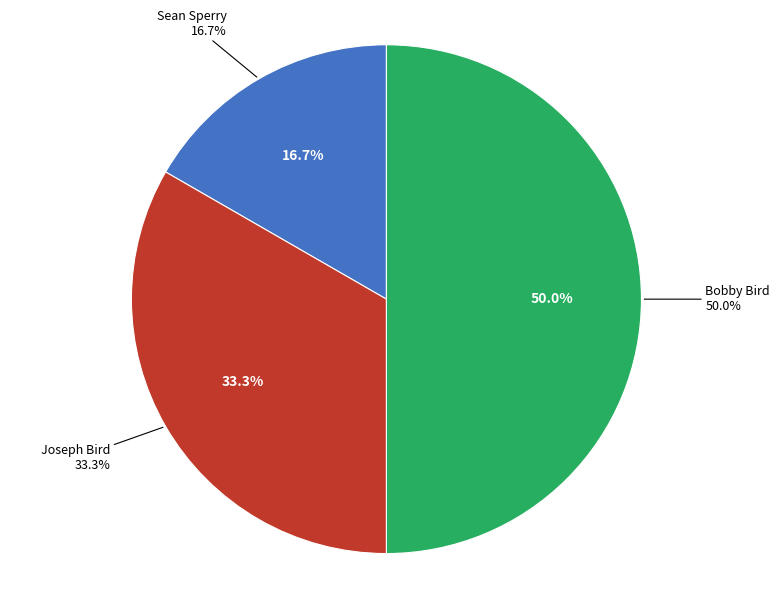

How many segments does this pie chart have?

3